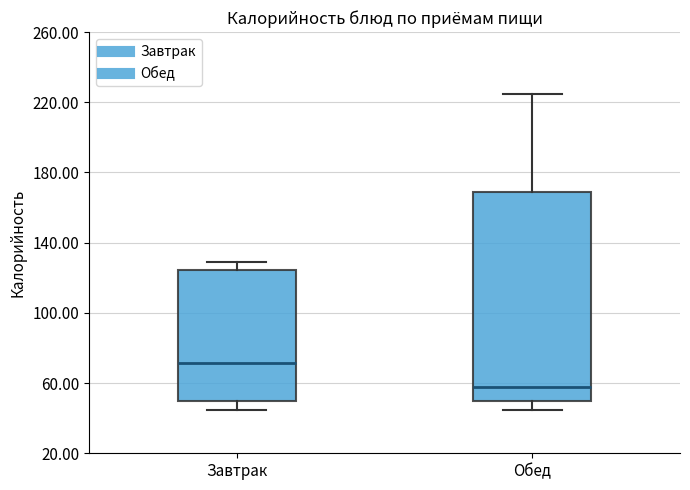

Which box has the highest median line?

Завтрак